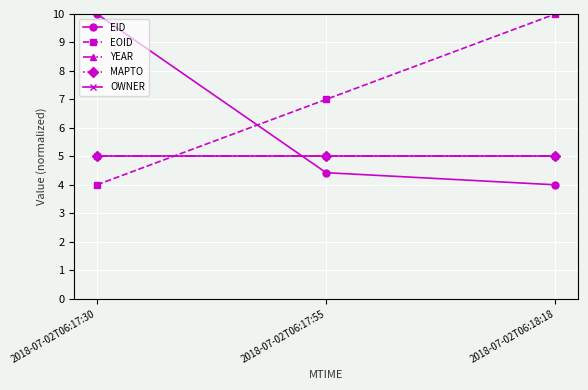

Which series has the widest spread of values?

EID